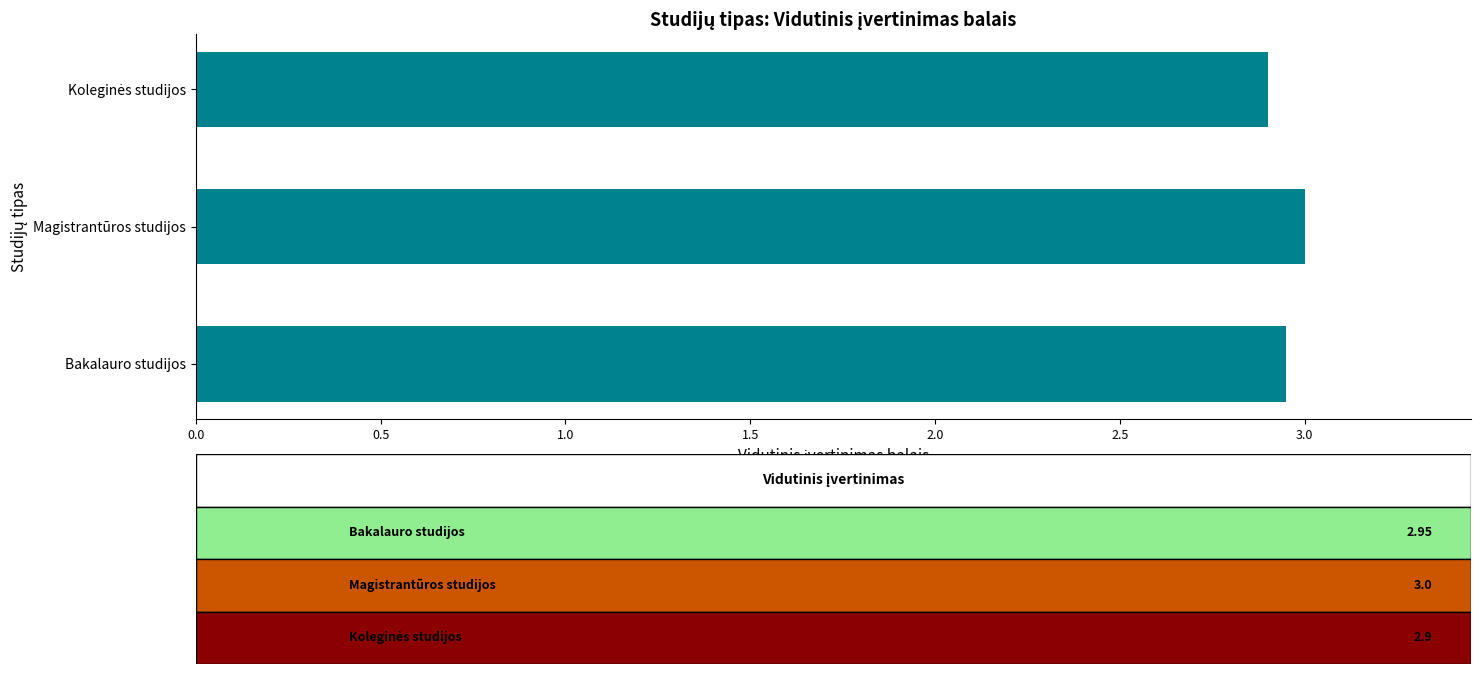

What is the smallest value displayed?

2.9